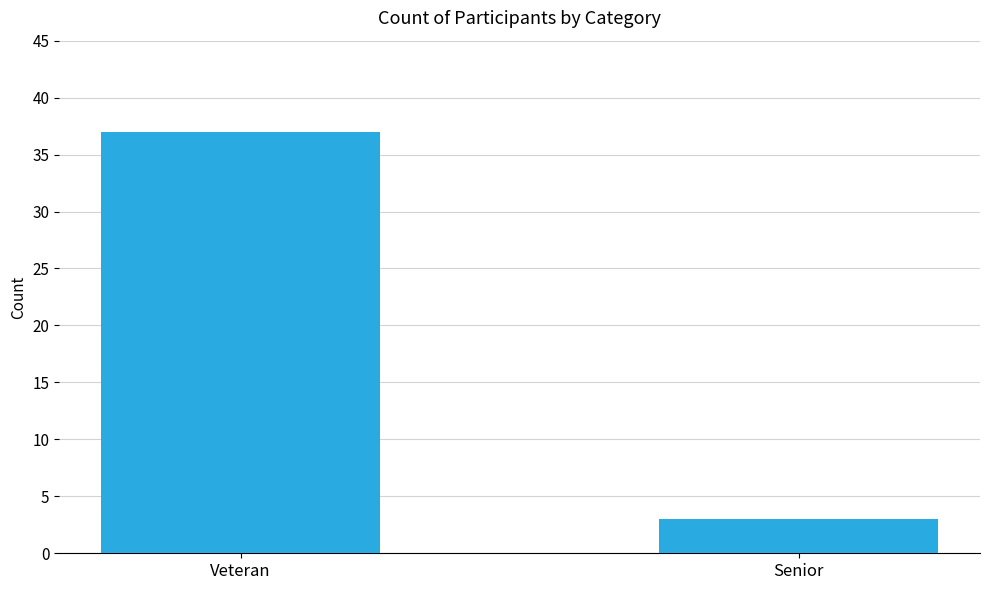

True or false: the data shows 37 at Veteran.

True